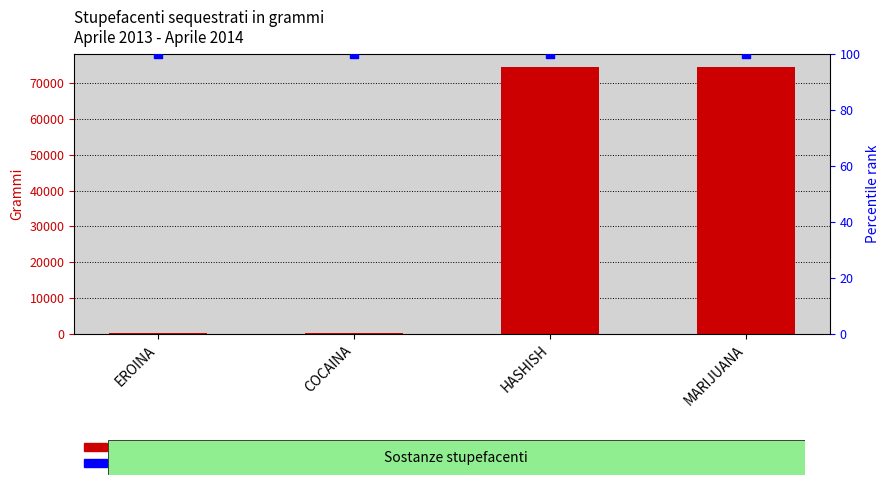

Which series has the largest Y range (max minus min)?

Stupefacenti sequestrati (grammi)